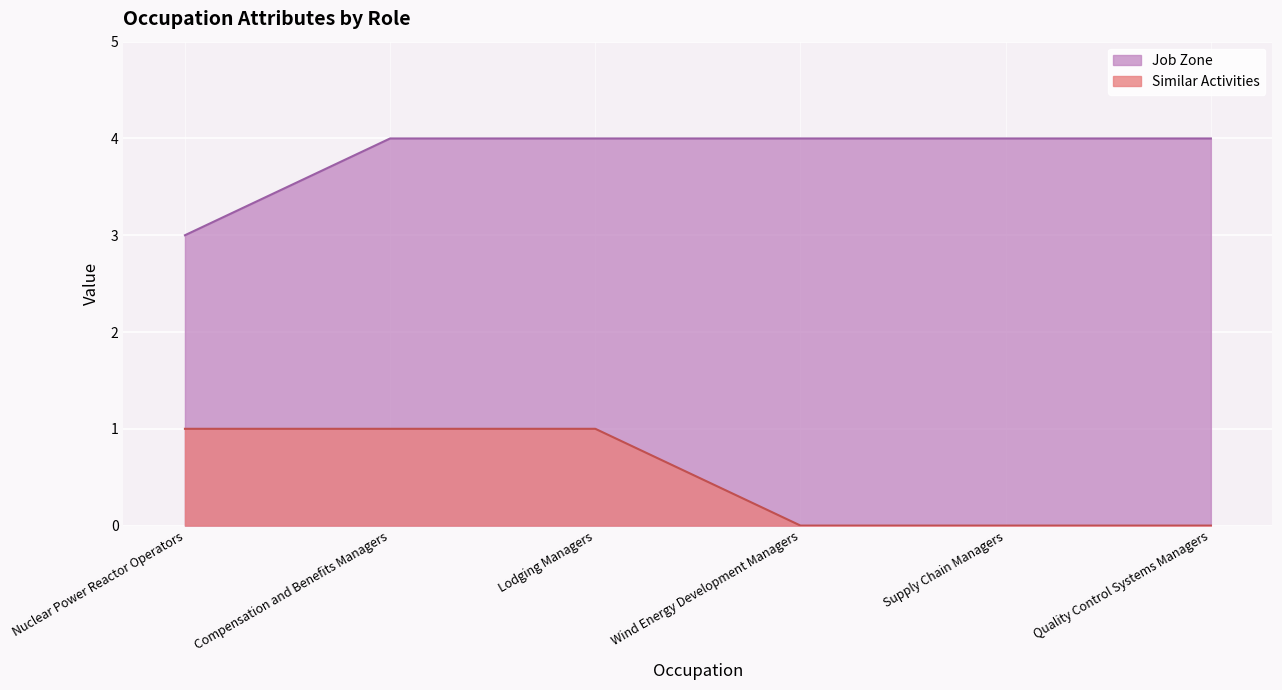

What are all the series names shown in the legend?

Job Zone, Similar Activities